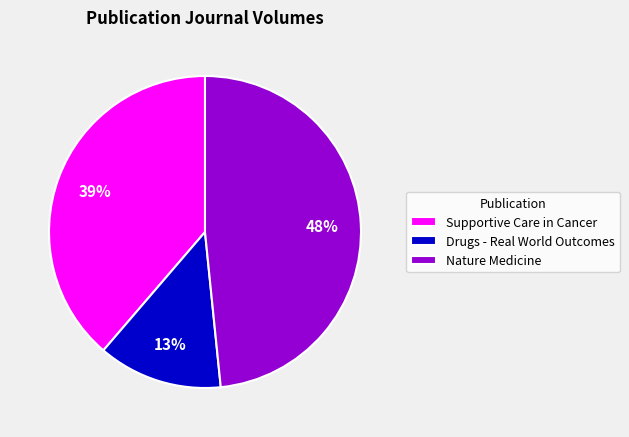

To the nearest percent, what is the difference between the largest and smallest slice percentages?

35%